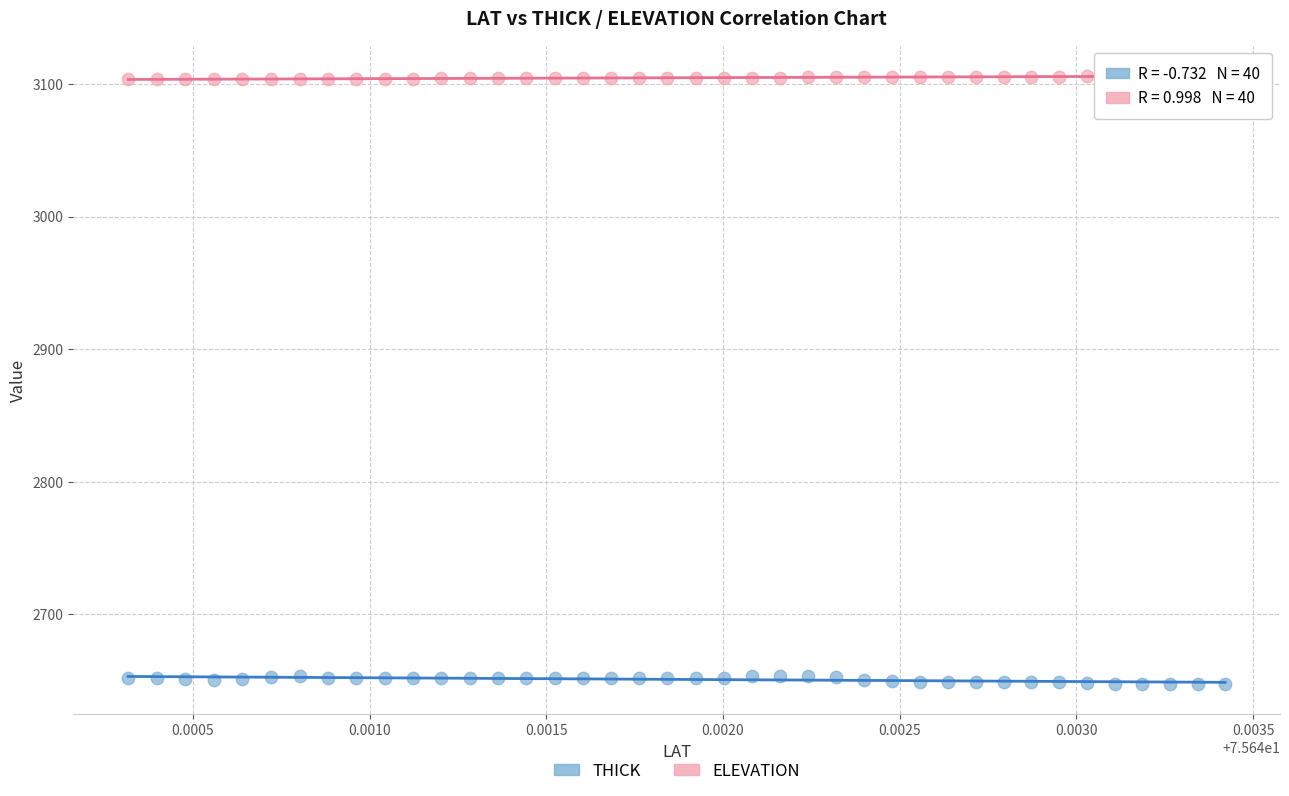

Which series contains the highest Y value?

ELEVATION